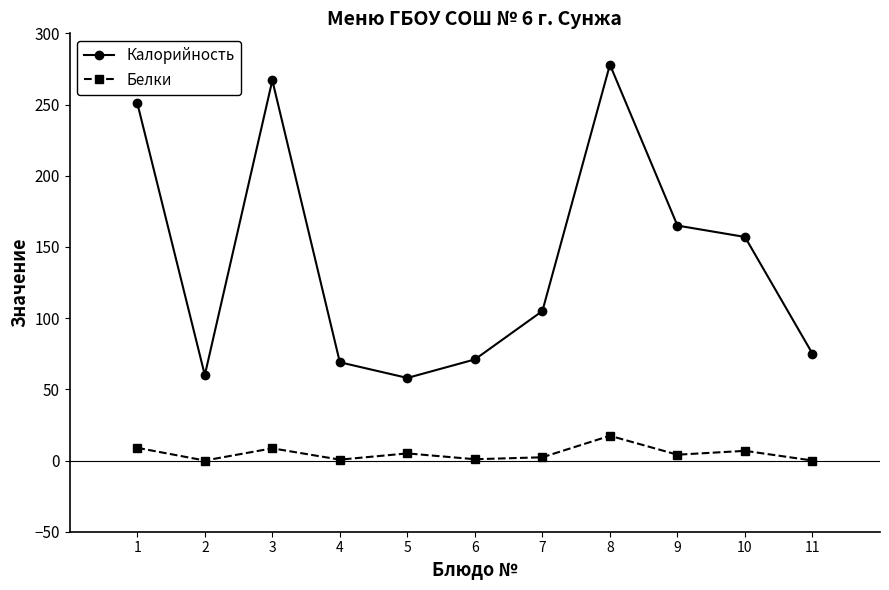

What is the greatest value displayed?

278.0